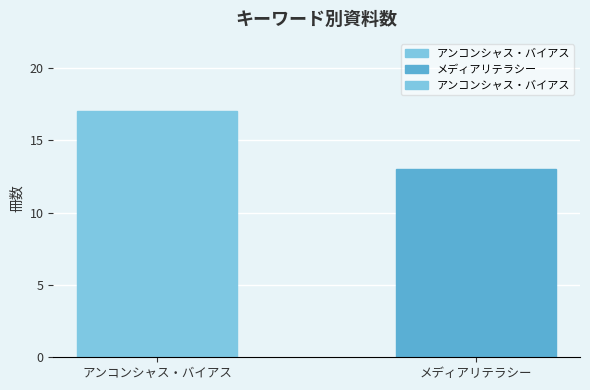

What position from the right is メディアリテラシー?

1